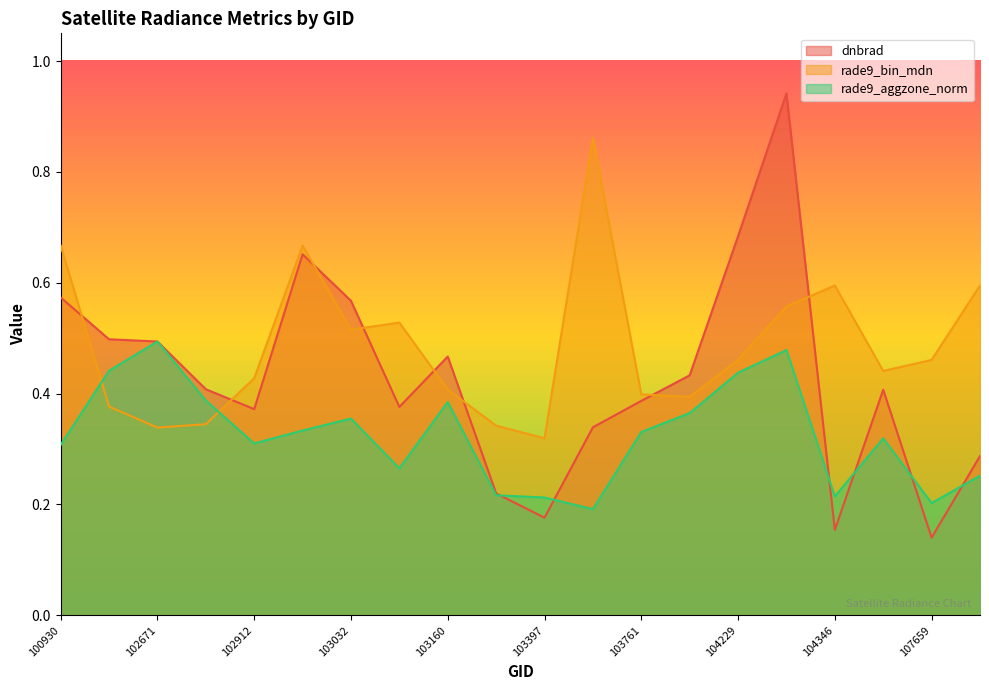

How many rade9_aggzone_norm values are between 0 and 1?

20